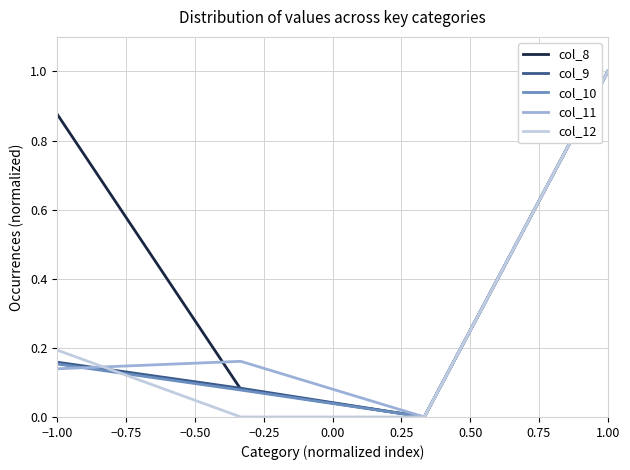

How many values in the col_8 series exceed 0?

3